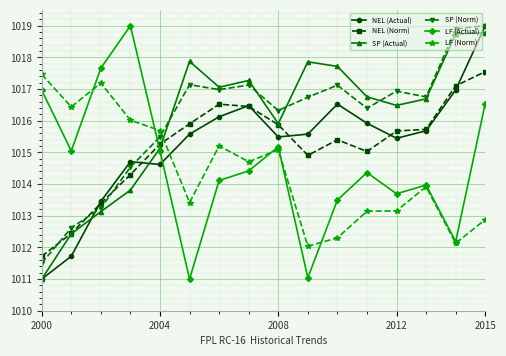

What is the average value of the NEL (Norm) series?

1015.2